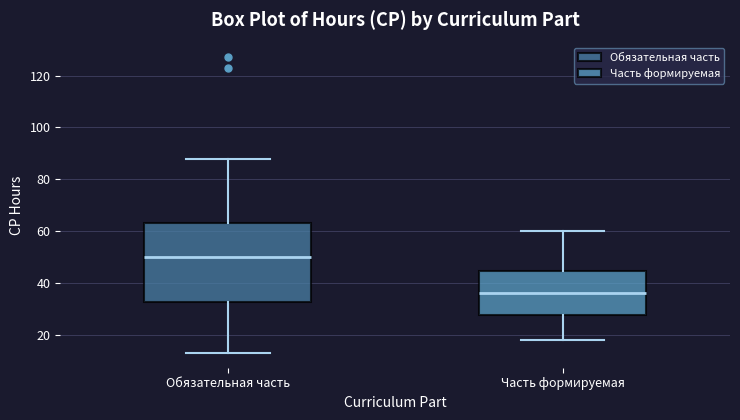

Which box is the tallest, from its lower edge to its upper edge?

Обязательная часть